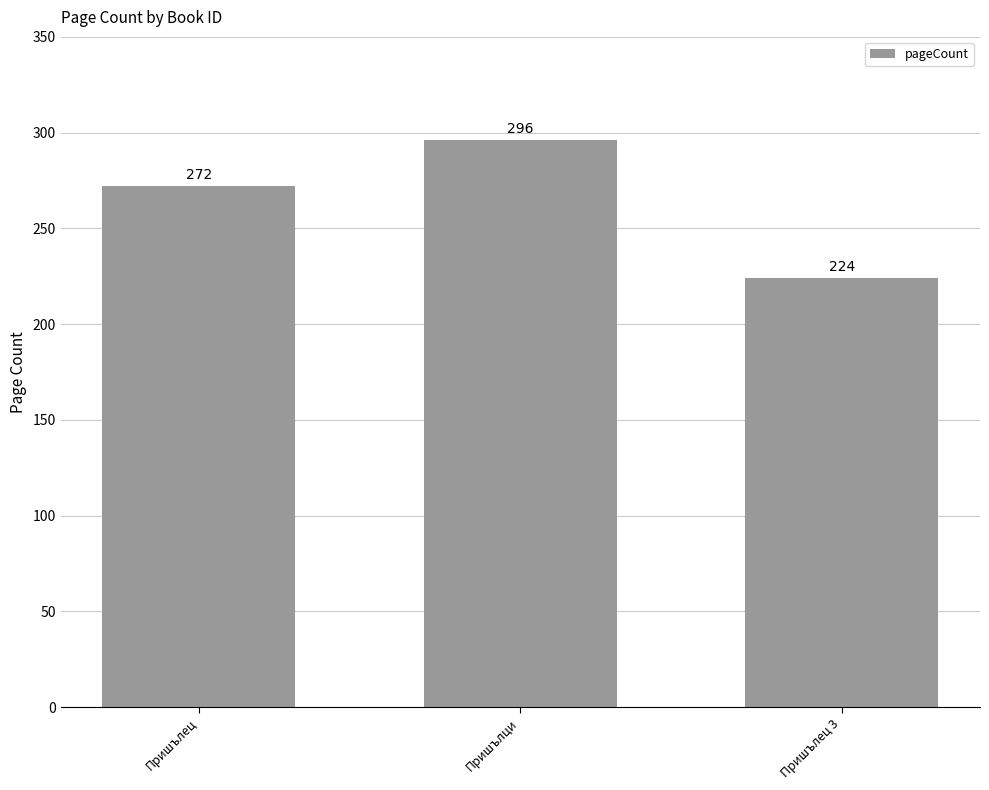

Reading right to left, transcribe all the data shown in this chart.

224	296	272